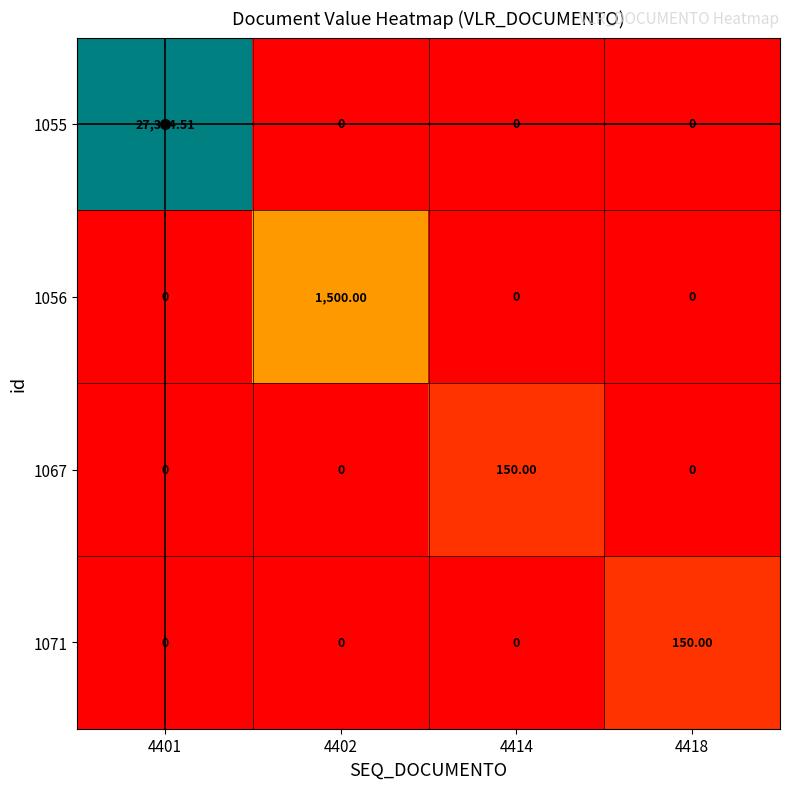

At which category is the sum across all series the highest?

4401